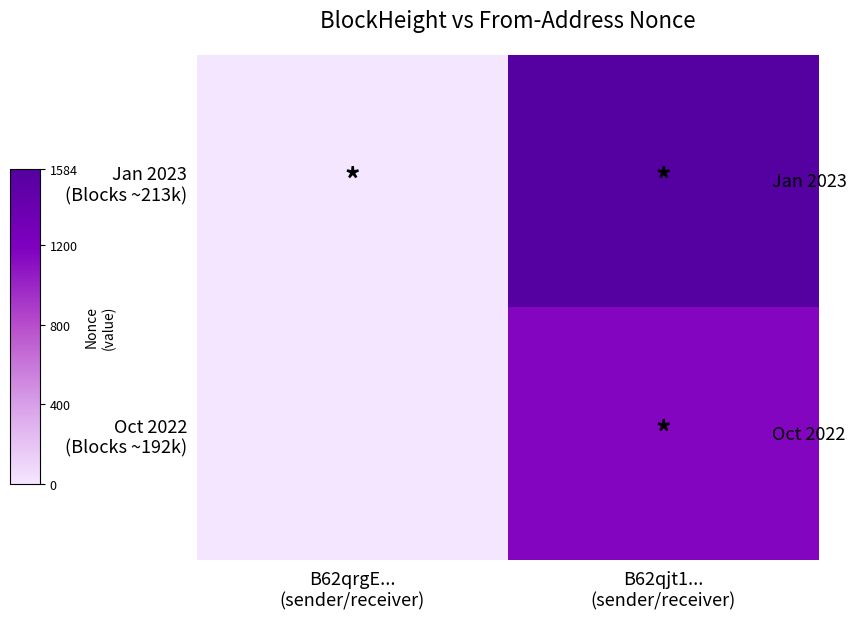

Which series has the largest total across all categories?

Jan 2023 (Blocks ~213k)